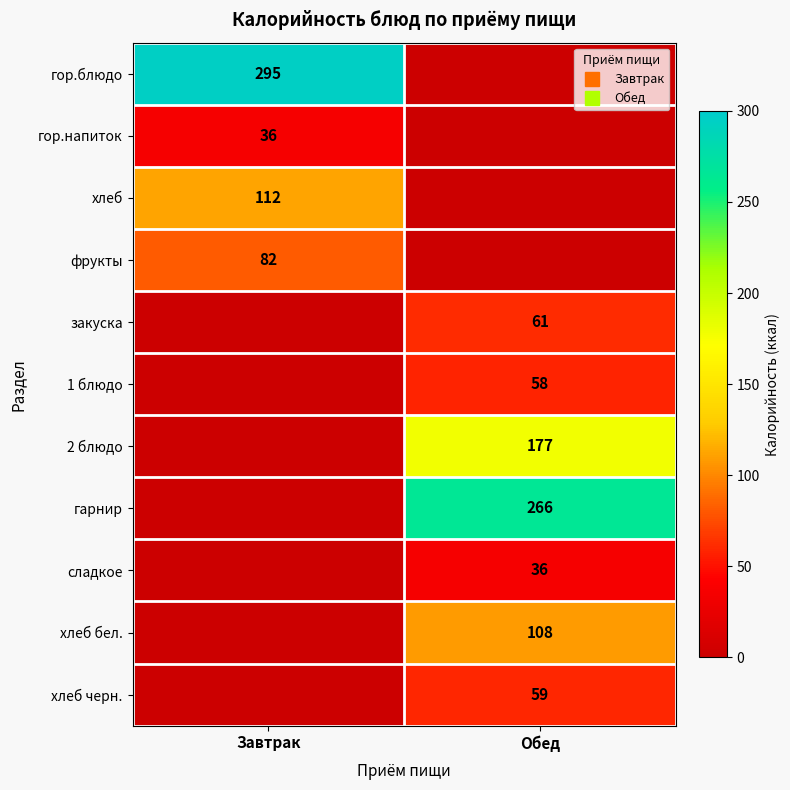

Which has a higher value, Обед or Завтрак?

Завтрак